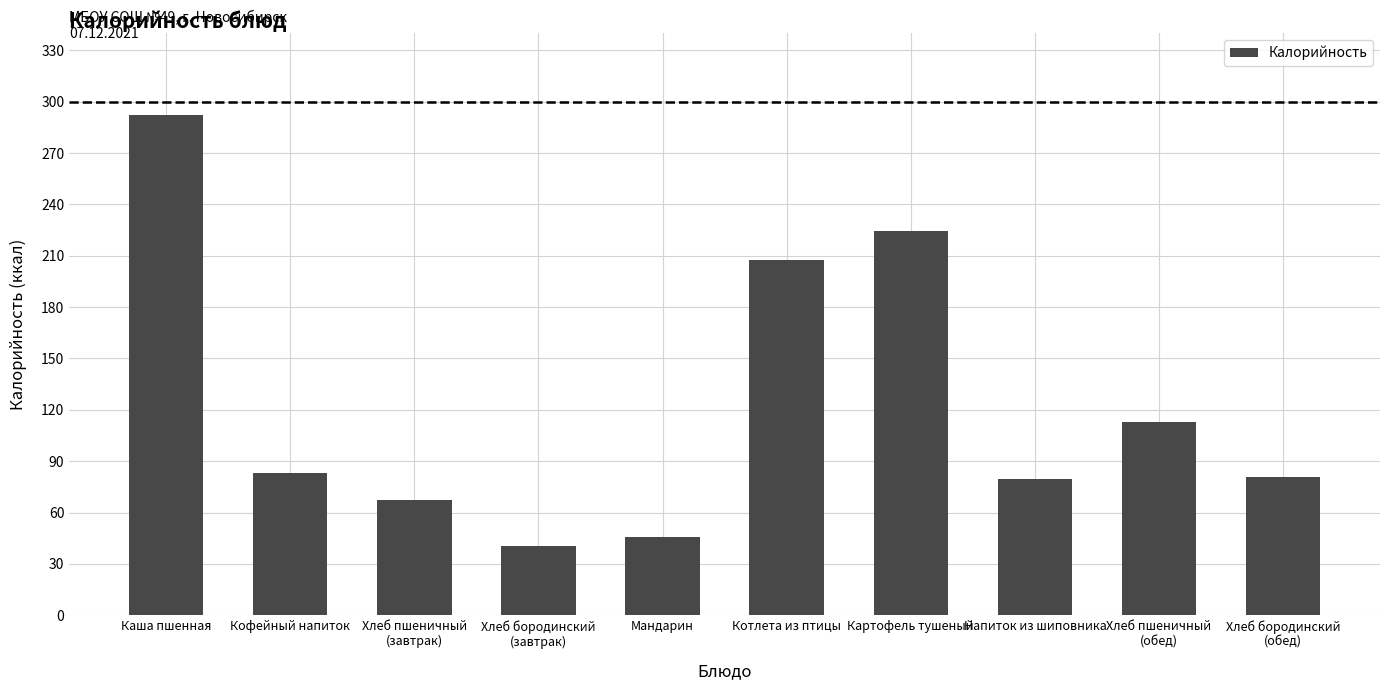

Where is the data nearest to the value 166?

Котлета из птицы